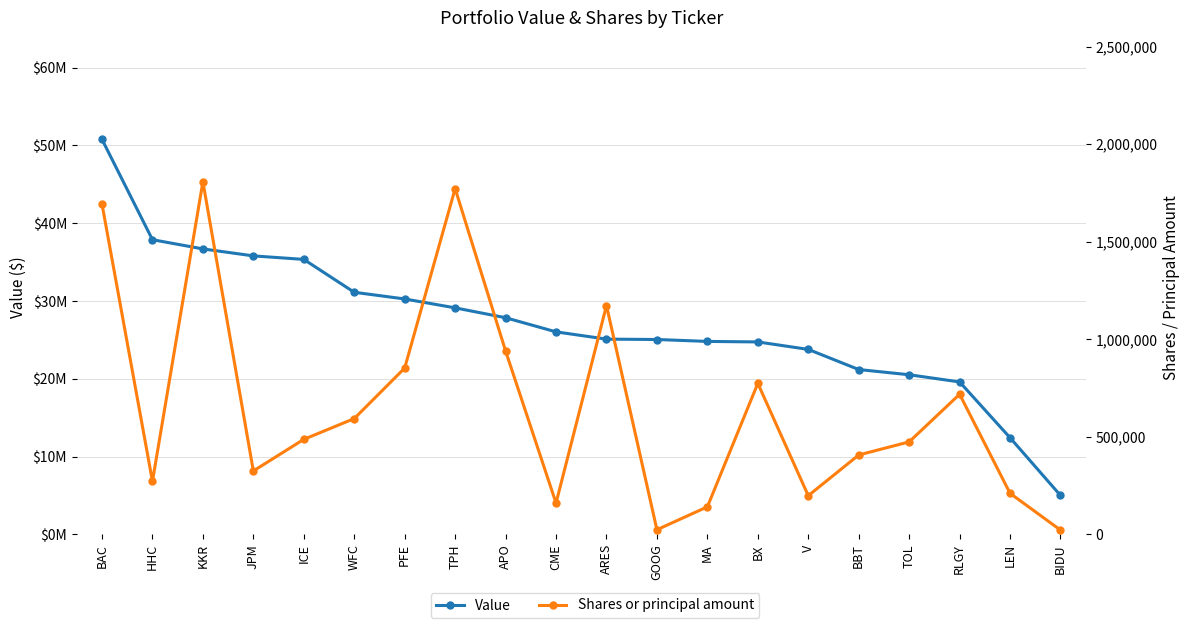

How many distinct data groups are displayed?

2